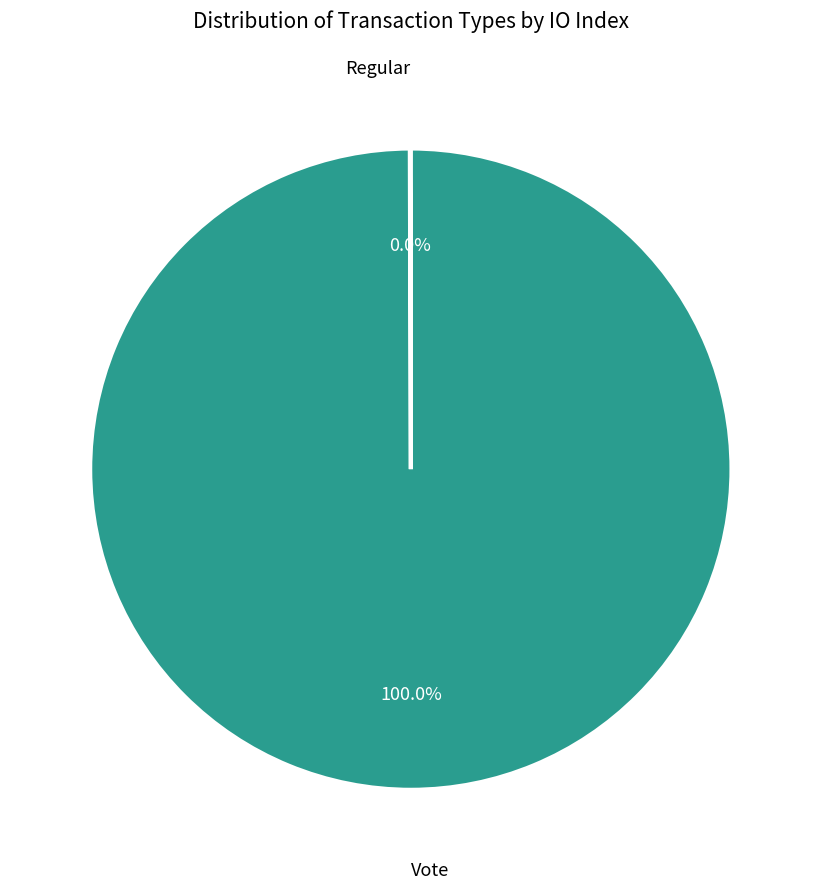

Does any single category account for the majority?

Yes